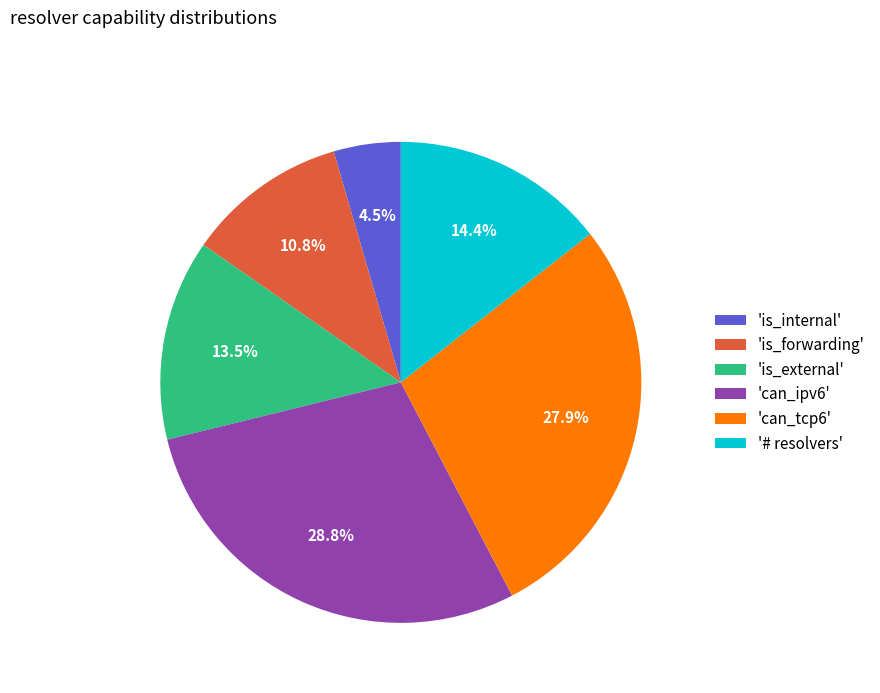

Between 'can_tcp6' and 'is_forwarding', which is larger?

'can_tcp6'